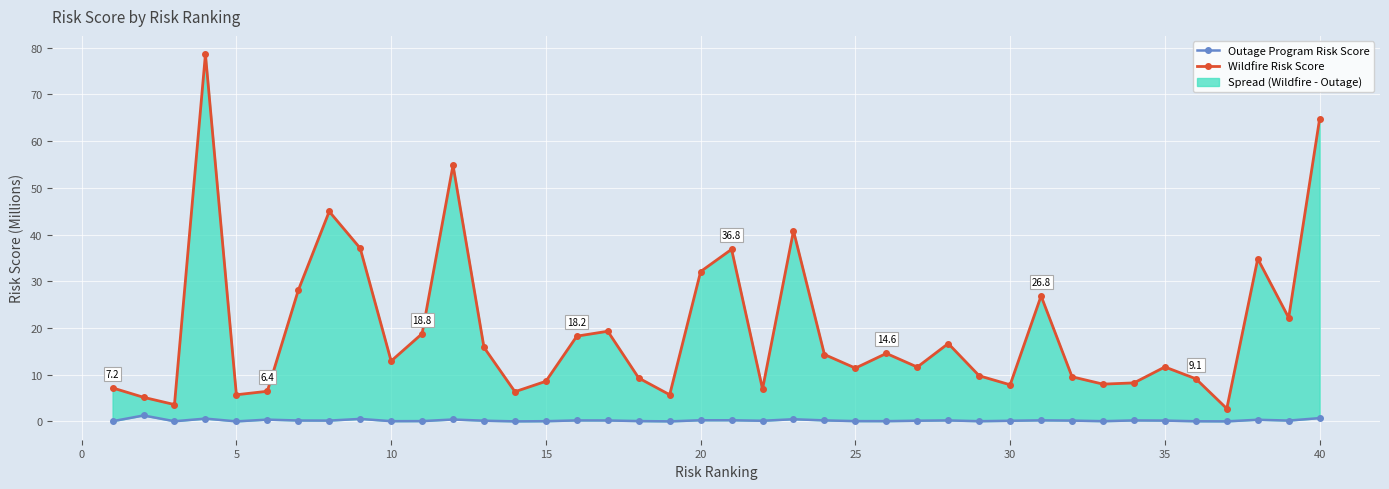

Reading left to right, list all the values displayed in this chart.

Outage Program Risk Score: 0.0	1.3	0.0	0.6	0.0	0.4	0.2	0.2	0.5	0.0	0.1	0.4	0.1	0.0	0.0	0.2	0.2	0.1	0.0	0.2	0.2	0.1	0.5	0.2	0.1	0.0	0.1	0.2	0.0	0.1	0.2	0.2	0.0	0.2	0.2	0.0	0.0	0.3	0.2	0.7
Wildfire Risk Score: 7.2	5.2	3.6	78.6	5.7	6.4	28.1	44.9	37.1	12.9	18.8	54.9	15.8	6.3	8.6	18.2	19.3	9.3	5.7	32.1	36.8	6.9	40.8	14.3	11.4	14.6	11.6	16.7	9.8	7.8	26.8	9.5	8.0	8.2	11.7	9.1	2.7	34.8	22.2	64.8